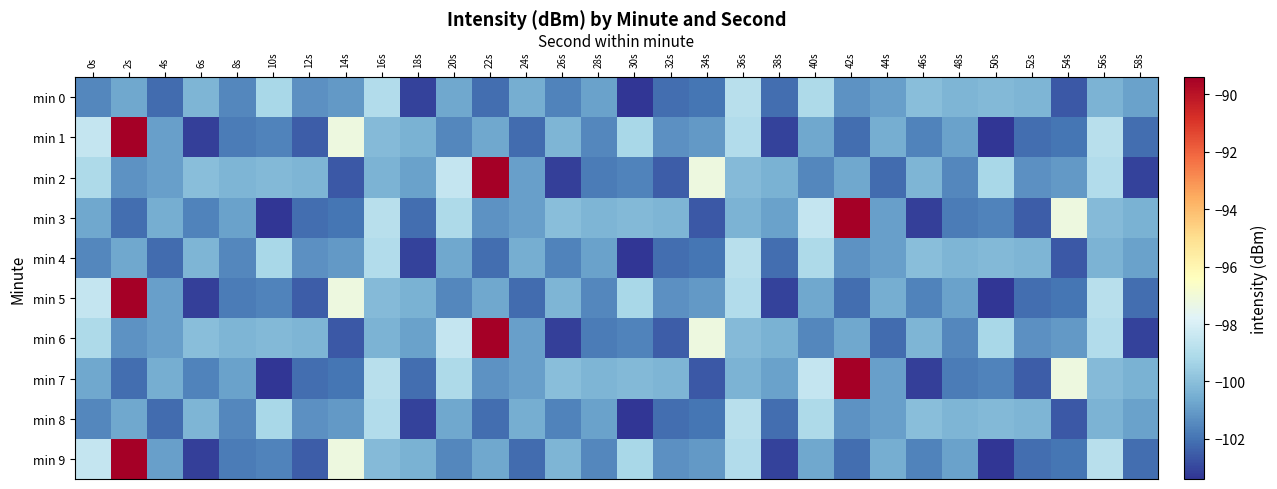

Reading left to right, what are all the values shown in this chart?

min 0: 0s=-101.5	2s=-100.7	4s=-102.1	6s=-100.3	8s=-101.5	10s=-99.2	12s=-101.3	14s=-101.1	16s=-99.0	18s=-103.1	20s=-100.7	22s=-102.1	24s=-100.5	26s=-101.6	28s=-100.9	30s=-103.4	32s=-102.1	34s=-102.0	36s=-98.9	38s=-102.1	40s=-99.1	42s=-101.2	44s=-100.9	46s=-100.0	48s=-100.3	50s=-100.2	52s=-100.3	54s=-102.6	56s=-100.3	58s=-100.8
min 1: 0s=-98.5	2s=-89.4	4s=-100.9	6s=-103.1	8s=-101.8	10s=-101.6	12s=-102.5	14s=-97.2	16s=-100.2	18s=-100.4	20s=-101.5	22s=-100.7	24s=-102.1	26s=-100.3	28s=-101.5	30s=-99.2	32s=-101.3	34s=-101.1	36s=-99.0	38s=-103.1	40s=-100.7	42s=-102.1	44s=-100.5	46s=-101.6	48s=-100.9	50s=-103.4	52s=-102.1	54s=-102.0	56s=-98.9	58s=-102.1
min 2: 0s=-99.1	2s=-101.2	4s=-100.9	6s=-100.0	8s=-100.3	10s=-100.2	12s=-100.3	14s=-102.6	16s=-100.3	18s=-100.8	20s=-98.5	22s=-89.4	24s=-100.9	26s=-103.1	28s=-101.8	30s=-101.6	32s=-102.5	34s=-97.2	36s=-100.2	38s=-100.4	40s=-101.5	42s=-100.7	44s=-102.1	46s=-100.3	48s=-101.5	50s=-99.2	52s=-101.3	54s=-101.1	56s=-99.0	58s=-103.1
min 3: 0s=-100.7	2s=-102.1	4s=-100.5	6s=-101.6	8s=-100.9	10s=-103.4	12s=-102.1	14s=-102.0	16s=-98.9	18s=-102.1	20s=-99.1	22s=-101.2	24s=-100.9	26s=-100.0	28s=-100.3	30s=-100.2	32s=-100.3	34s=-102.6	36s=-100.3	38s=-100.8	40s=-98.5	42s=-89.4	44s=-100.9	46s=-103.1	48s=-101.8	50s=-101.6	52s=-102.5	54s=-97.2	56s=-100.2	58s=-100.4
min 4: 0s=-101.5	2s=-100.7	4s=-102.1	6s=-100.3	8s=-101.5	10s=-99.2	12s=-101.3	14s=-101.1	16s=-99.0	18s=-103.1	20s=-100.7	22s=-102.1	24s=-100.5	26s=-101.6	28s=-100.9	30s=-103.4	32s=-102.1	34s=-102.0	36s=-98.9	38s=-102.1	40s=-99.1	42s=-101.2	44s=-100.9	46s=-100.0	48s=-100.3	50s=-100.2	52s=-100.3	54s=-102.6	56s=-100.3	58s=-100.8
min 5: 0s=-98.5	2s=-89.4	4s=-100.9	6s=-103.1	8s=-101.8	10s=-101.6	12s=-102.5	14s=-97.2	16s=-100.2	18s=-100.4	20s=-101.5	22s=-100.7	24s=-102.1	26s=-100.3	28s=-101.5	30s=-99.2	32s=-101.3	34s=-101.1	36s=-99.0	38s=-103.1	40s=-100.7	42s=-102.1	44s=-100.5	46s=-101.6	48s=-100.9	50s=-103.4	52s=-102.1	54s=-102.0	56s=-98.9	58s=-102.1
min 6: 0s=-99.1	2s=-101.2	4s=-100.9	6s=-100.0	8s=-100.3	10s=-100.2	12s=-100.3	14s=-102.6	16s=-100.3	18s=-100.8	20s=-98.5	22s=-89.4	24s=-100.9	26s=-103.1	28s=-101.8	30s=-101.6	32s=-102.5	34s=-97.2	36s=-100.2	38s=-100.4	40s=-101.5	42s=-100.7	44s=-102.1	46s=-100.3	48s=-101.5	50s=-99.2	52s=-101.3	54s=-101.1	56s=-99.0	58s=-103.1
min 7: 0s=-100.7	2s=-102.1	4s=-100.5	6s=-101.6	8s=-100.9	10s=-103.4	12s=-102.1	14s=-102.0	16s=-98.9	18s=-102.1	20s=-99.1	22s=-101.2	24s=-100.9	26s=-100.0	28s=-100.3	30s=-100.2	32s=-100.3	34s=-102.6	36s=-100.3	38s=-100.8	40s=-98.5	42s=-89.4	44s=-100.9	46s=-103.1	48s=-101.8	50s=-101.6	52s=-102.5	54s=-97.2	56s=-100.2	58s=-100.4
min 8: 0s=-101.5	2s=-100.7	4s=-102.1	6s=-100.3	8s=-101.5	10s=-99.2	12s=-101.3	14s=-101.1	16s=-99.0	18s=-103.1	20s=-100.7	22s=-102.1	24s=-100.5	26s=-101.6	28s=-100.9	30s=-103.4	32s=-102.1	34s=-102.0	36s=-98.9	38s=-102.1	40s=-99.1	42s=-101.2	44s=-100.9	46s=-100.0	48s=-100.3	50s=-100.2	52s=-100.3	54s=-102.6	56s=-100.3	58s=-100.8
min 9: 0s=-98.5	2s=-89.4	4s=-100.9	6s=-103.1	8s=-101.8	10s=-101.6	12s=-102.5	14s=-97.2	16s=-100.2	18s=-100.4	20s=-101.5	22s=-100.7	24s=-102.1	26s=-100.3	28s=-101.5	30s=-99.2	32s=-101.3	34s=-101.1	36s=-99.0	38s=-103.1	40s=-100.7	42s=-102.1	44s=-100.5	46s=-101.6	48s=-100.9	50s=-103.4	52s=-102.1	54s=-102.0	56s=-98.9	58s=-102.1